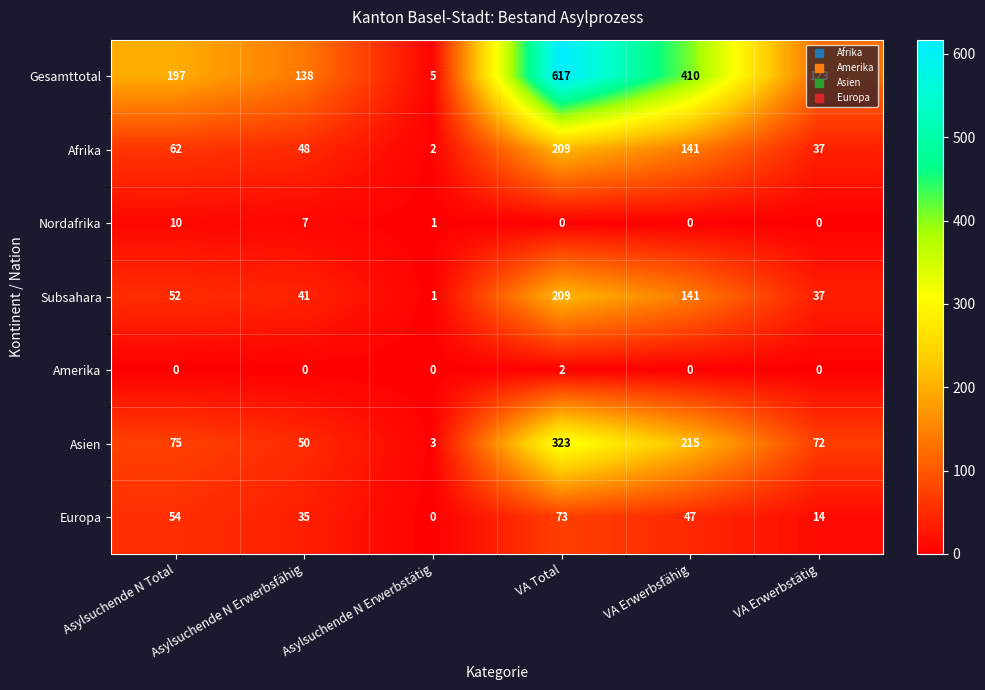

Count the number of categories in the chart.

6